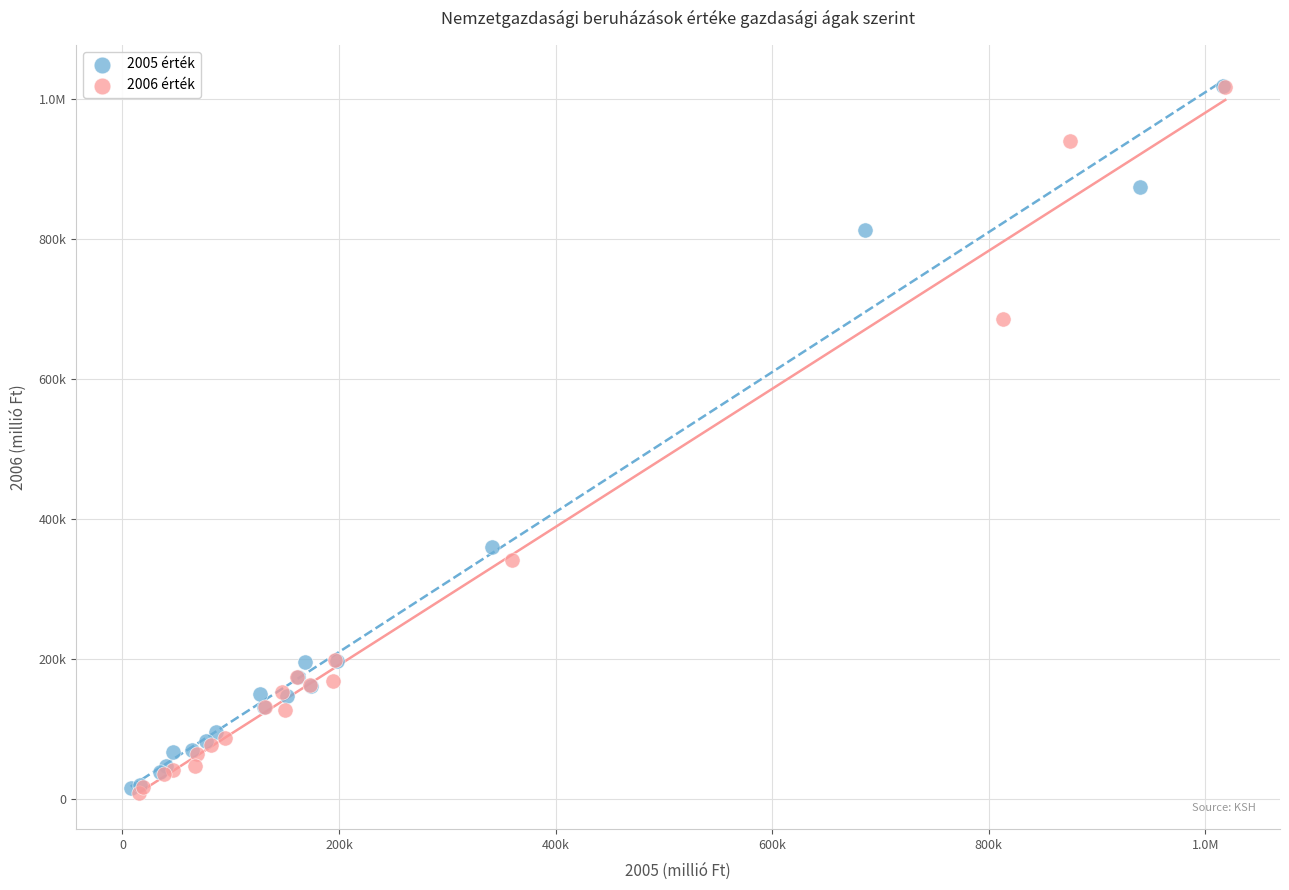

What are all the series names shown in the legend?

2005 érték, 2006 érték